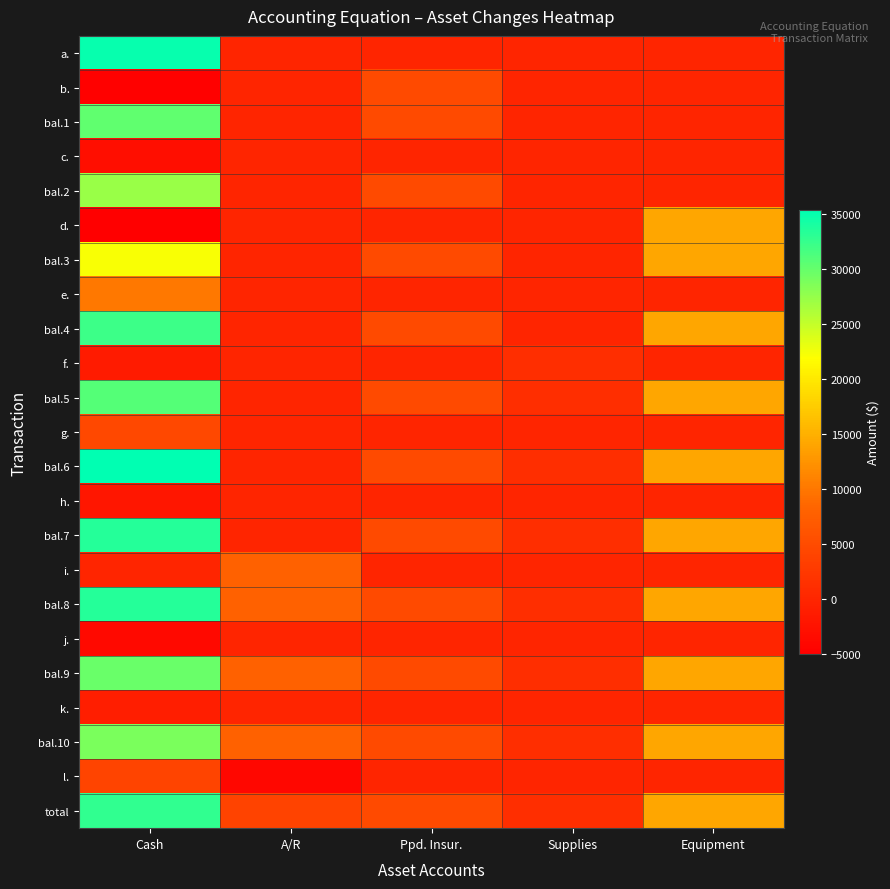

Reading right to left, extract all data points from this chart.

a.: Equipment=0	Supplies=0	Ppd. Insur.=0	A/R=0	Cash=35000
b.: Equipment=0	Supplies=0	Ppd. Insur.=4800	A/R=0	Cash=-4800
bal.1: Equipment=0	Supplies=0	Ppd. Insur.=4800	A/R=0	Cash=30200
c.: Equipment=0	Supplies=0	Ppd. Insur.=0	A/R=0	Cash=-3000
bal.2: Equipment=0	Supplies=0	Ppd. Insur.=4800	A/R=0	Cash=27200
d.: Equipment=14200	Supplies=0	Ppd. Insur.=0	A/R=0	Cash=-5000
bal.3: Equipment=14200	Supplies=0	Ppd. Insur.=4800	A/R=0	Cash=22200
e.: Equipment=0	Supplies=0	Ppd. Insur.=0	A/R=0	Cash=10000
bal.4: Equipment=14200	Supplies=0	Ppd. Insur.=4800	A/R=0	Cash=32200
f.: Equipment=0	Supplies=1300	Ppd. Insur.=0	A/R=0	Cash=-1300
bal.5: Equipment=14200	Supplies=1300	Ppd. Insur.=4800	A/R=0	Cash=30900
g.: Equipment=0	Supplies=0	Ppd. Insur.=0	A/R=0	Cash=4500
bal.6: Equipment=14200	Supplies=1300	Ppd. Insur.=4800	A/R=0	Cash=35400
h.: Equipment=0	Supplies=0	Ppd. Insur.=0	A/R=0	Cash=-2000
bal.7: Equipment=14200	Supplies=1300	Ppd. Insur.=4800	A/R=0	Cash=33400
i.: Equipment=0	Supplies=0	Ppd. Insur.=0	A/R=7900	Cash=0
bal.8: Equipment=14200	Supplies=1300	Ppd. Insur.=4800	A/R=7900	Cash=33400
j.: Equipment=0	Supplies=0	Ppd. Insur.=0	A/R=0	Cash=-3600
bal.9: Equipment=14200	Supplies=1300	Ppd. Insur.=4800	A/R=7900	Cash=29800
k.: Equipment=0	Supplies=0	Ppd. Insur.=0	A/R=0	Cash=-1000
bal.10: Equipment=14200	Supplies=1300	Ppd. Insur.=4800	A/R=7900	Cash=28800
l.: Equipment=0	Supplies=0	Ppd. Insur.=0	A/R=-4000	Cash=4000
total: Equipment=14200	Supplies=1300	Ppd. Insur.=4800	A/R=3900	Cash=32800